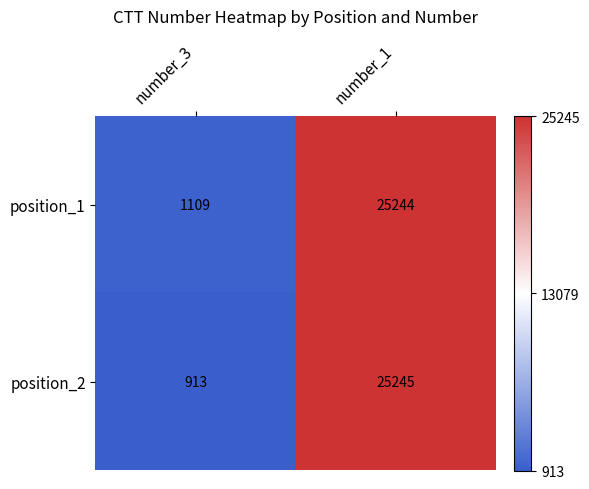

What value does the position_1 series have at number_1?

25244